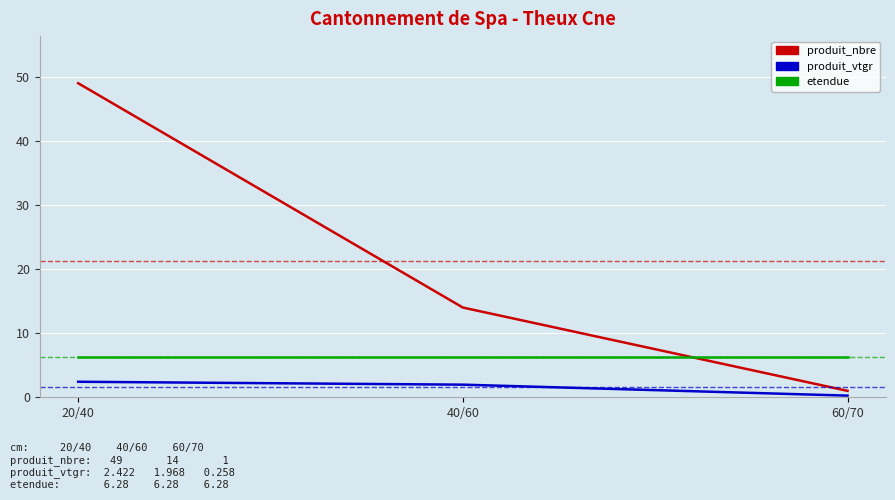

What is the total value across all series at 40/60?

22.3